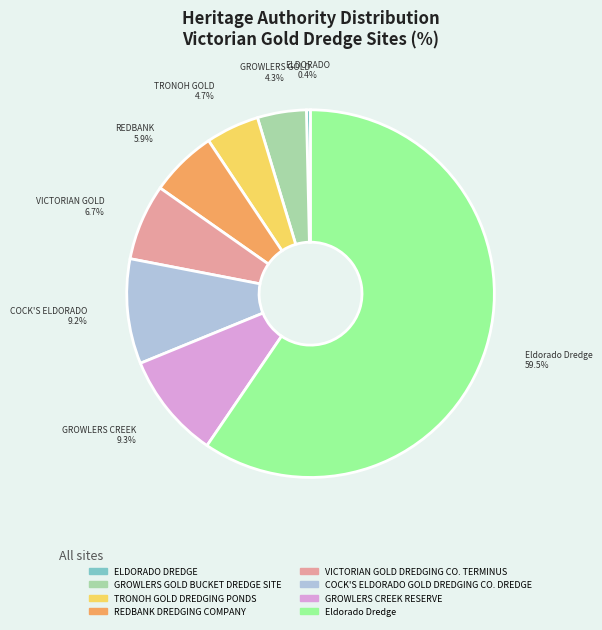

Approximately how many times larger is the value at GROWLERS CREEK RESERVE compared to VICTORIAN GOLD DREDGING CO. TERMINUS?

1.4